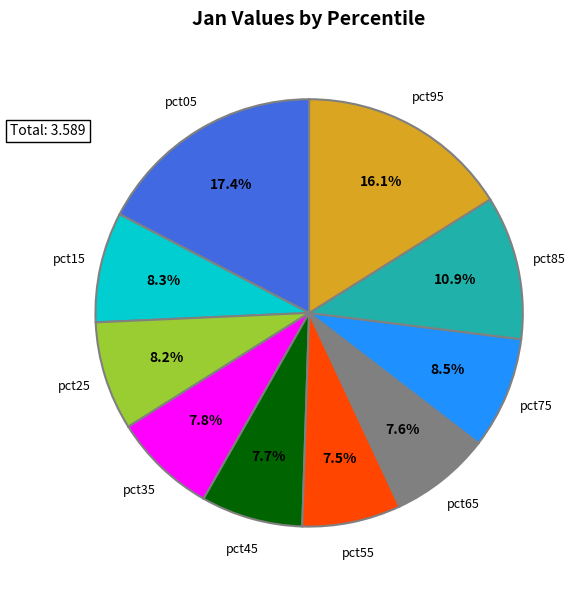

Combined, do pct55 and pct95 account for over 50%?

No